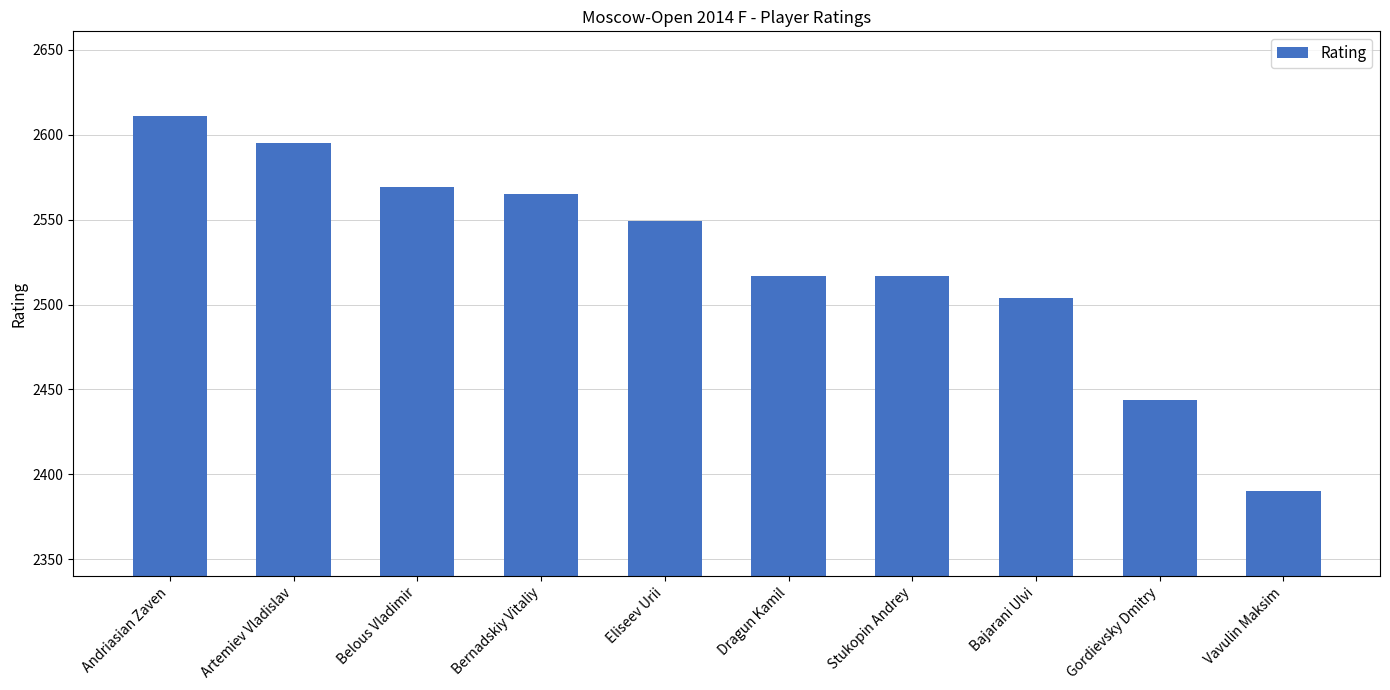

What is the smallest value displayed?

2390